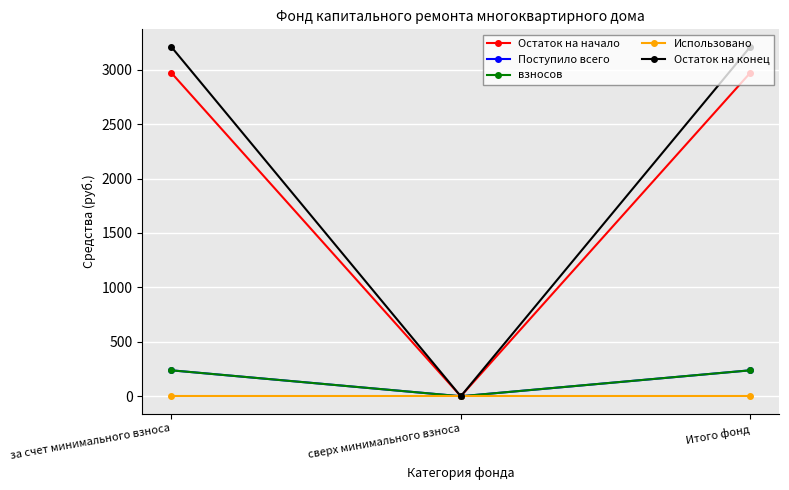

Is this an area chart (filled region under the line)?

No